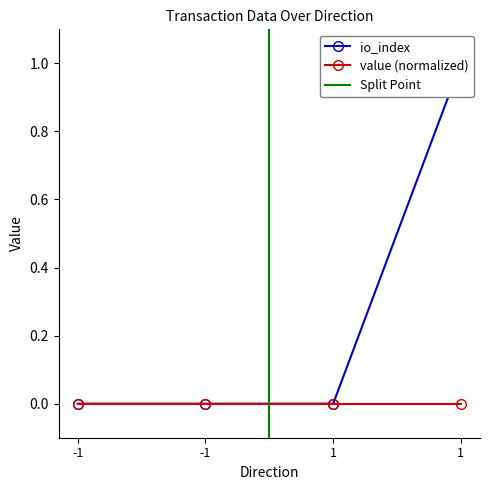

List the labels in order of value, smallest first.

-1, -1, 1, 1